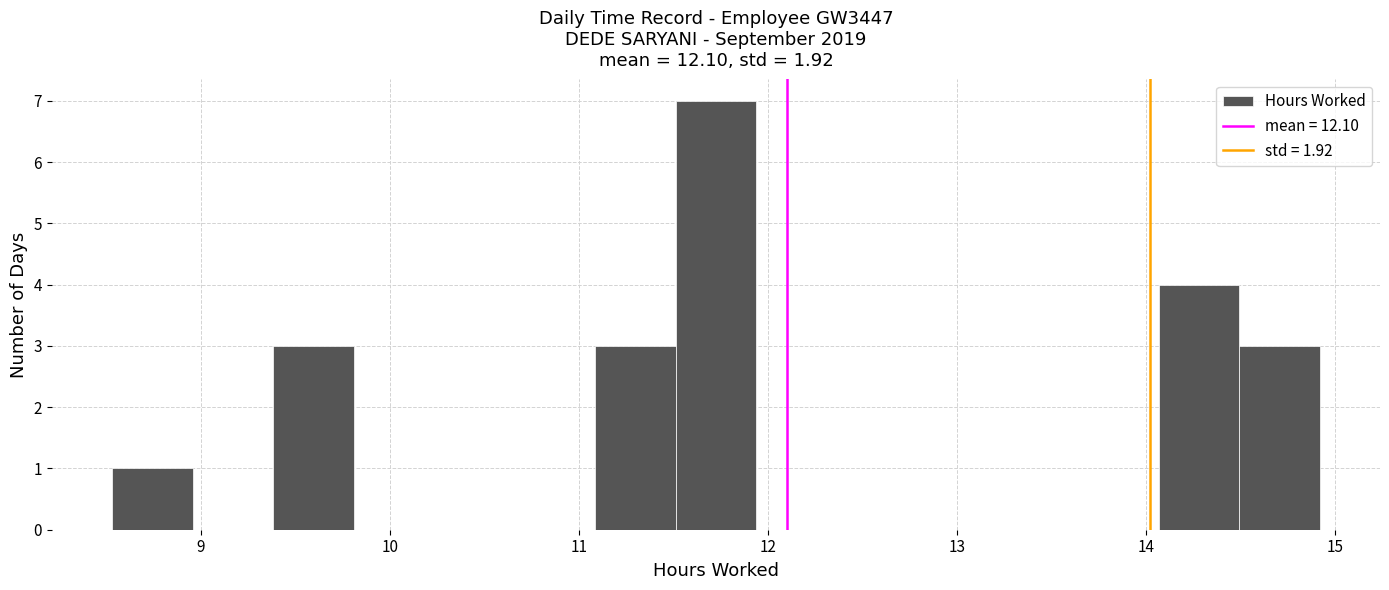

Over which range of the x-axis is the bar tallest?

11.5 to 11.9